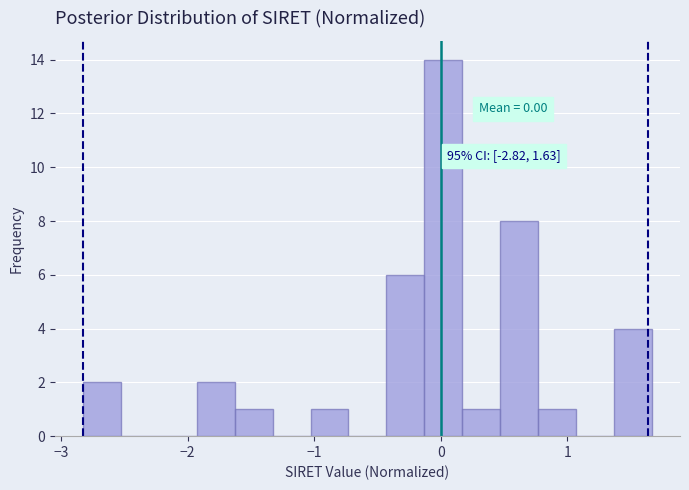

Around what value on the x-axis is the tallest bar? Give the approximate position of its centre, as read against the axis.

0.0